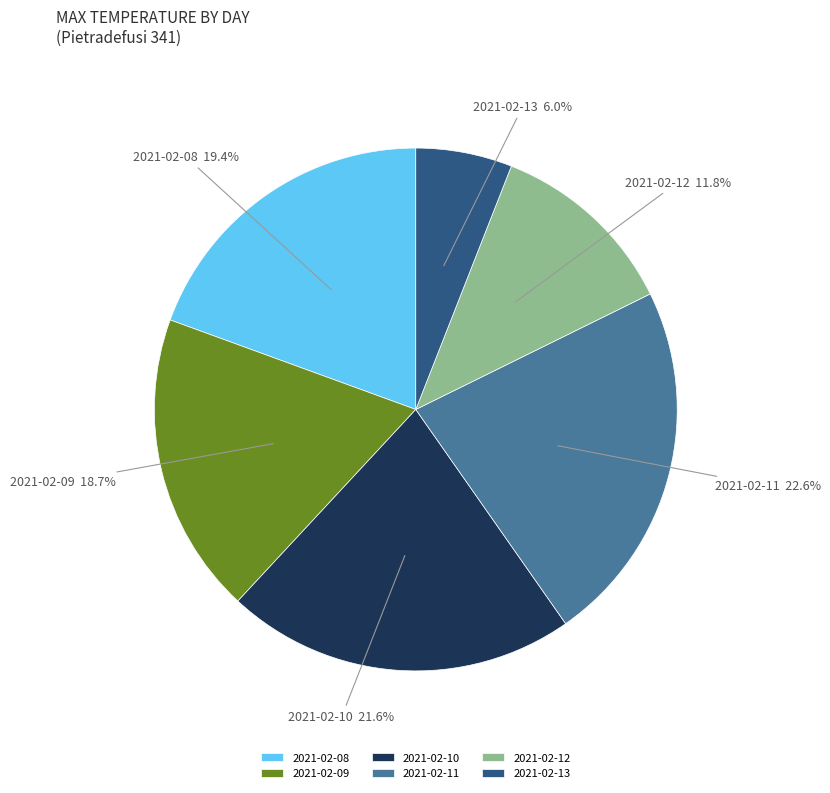

To the nearest percent, what is the difference between the 2021-02-12 and 2021-02-09 slice percentages?

7%